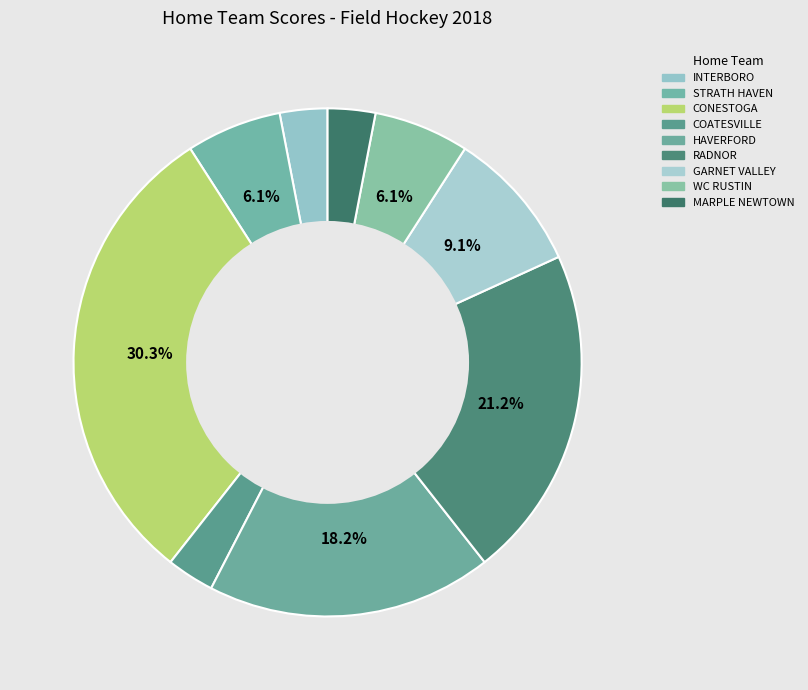

How many slices are in this pie chart?

9